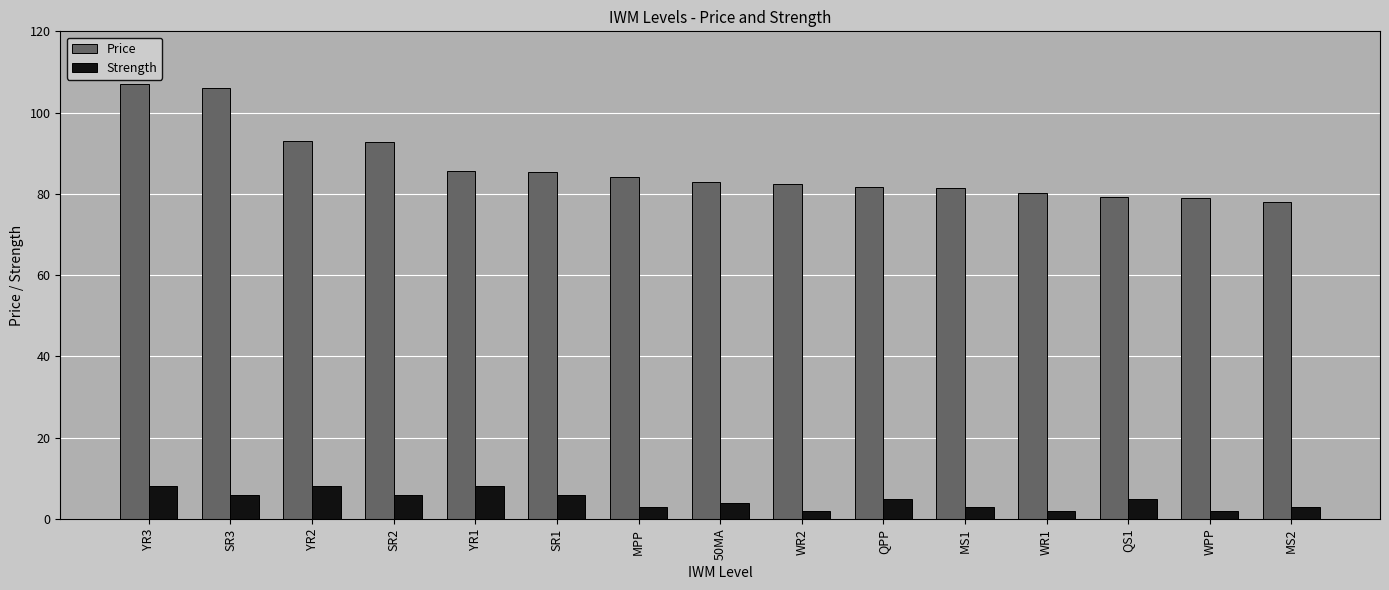

Which series has the largest total across all categories?

Price